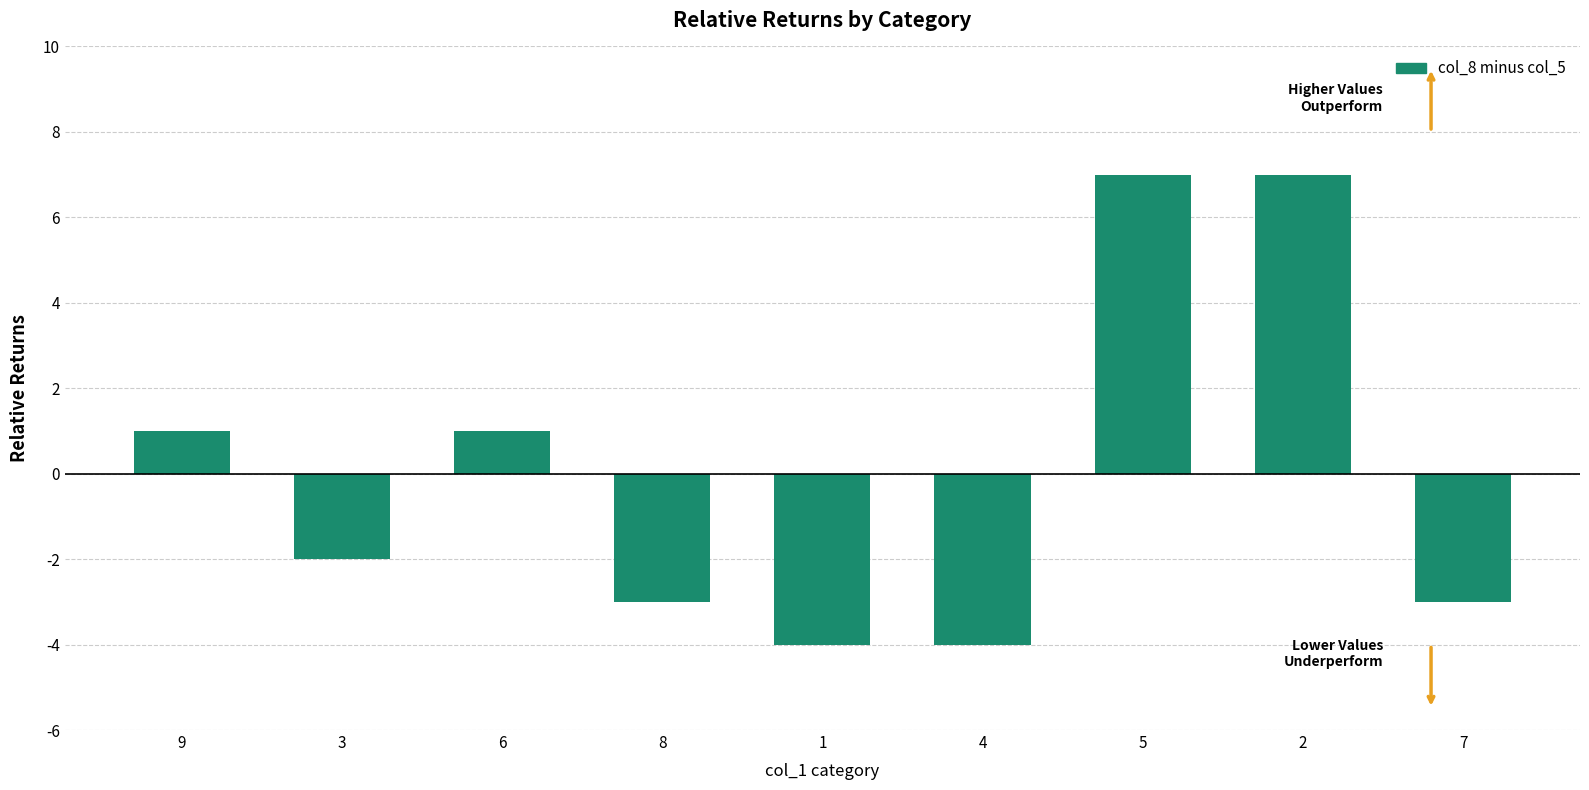

What is the sum of the values at 2 and 9?

8